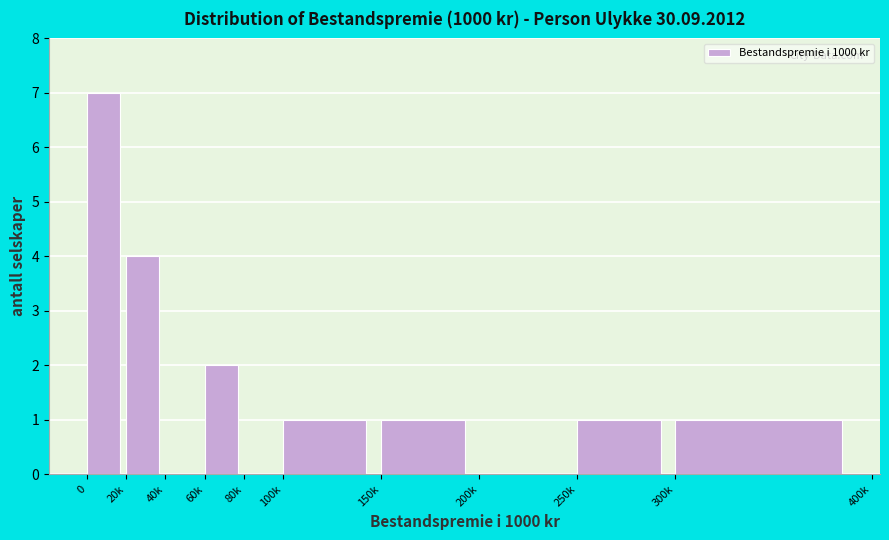

Reading left to right, extract all data points from this chart.

0=7	20k=4	40k=0	60k=2	80k=0	100k=1	150k=1	200k=0	250k=1	300k=1